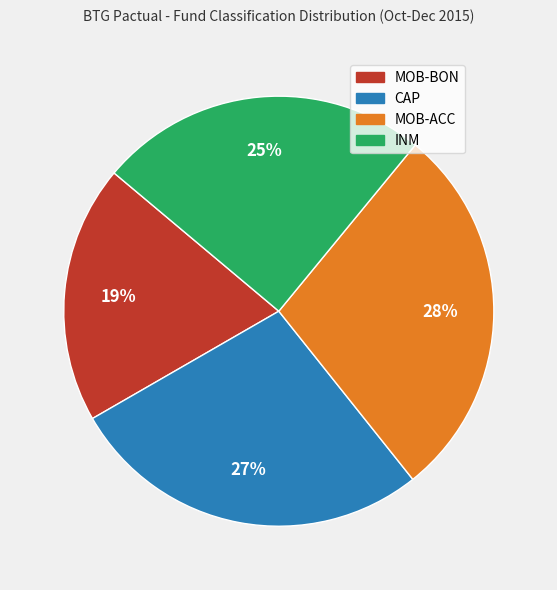

Is the sum of MOB-BON and INM greater than half?

No